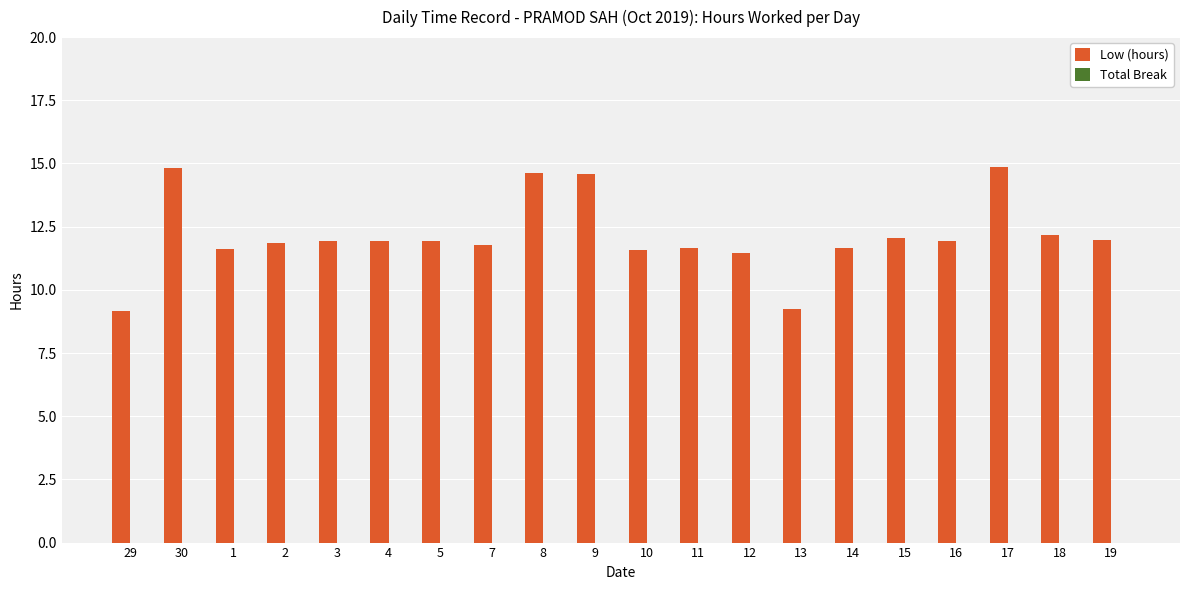

What is the value of the 8th bar from the left?

11.8